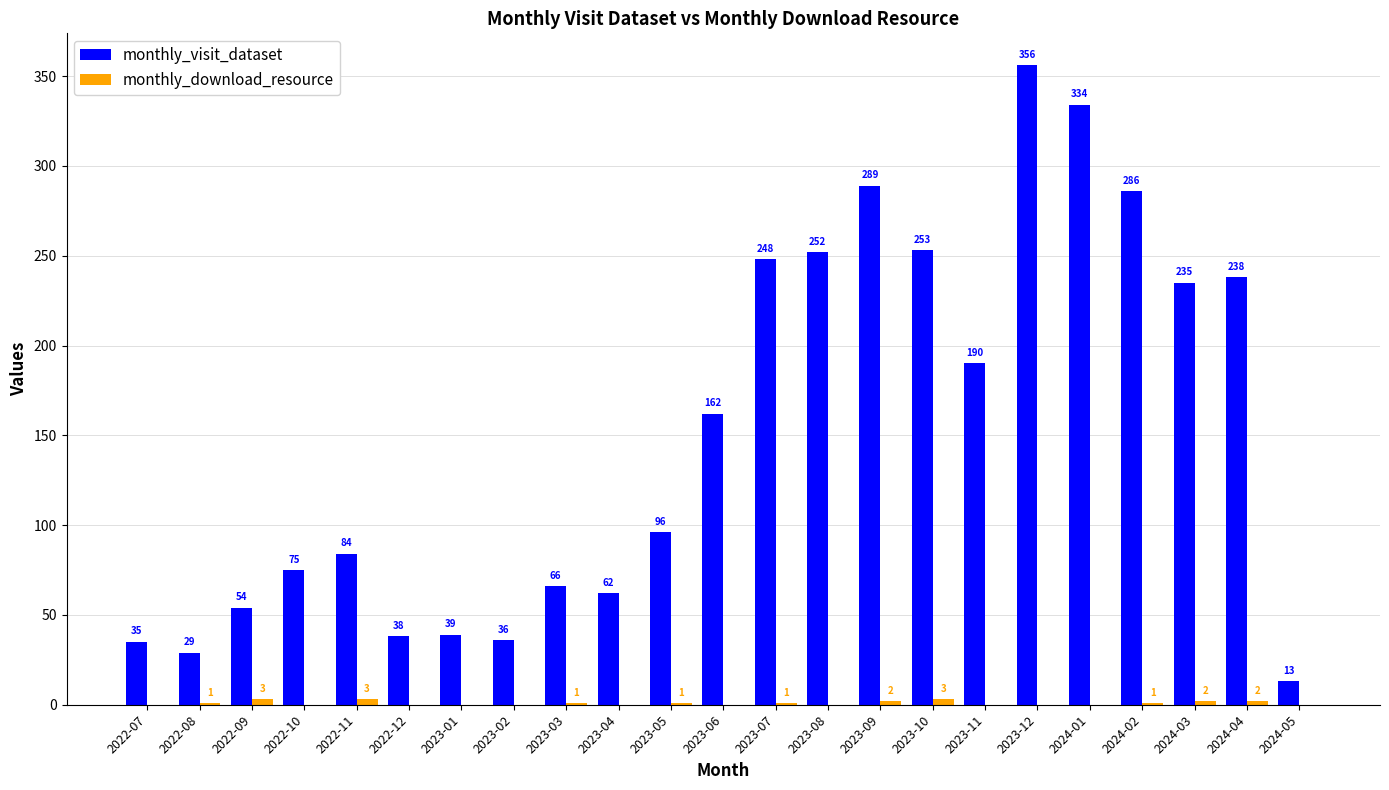

At which category is the sum across all series the highest?

2023-12